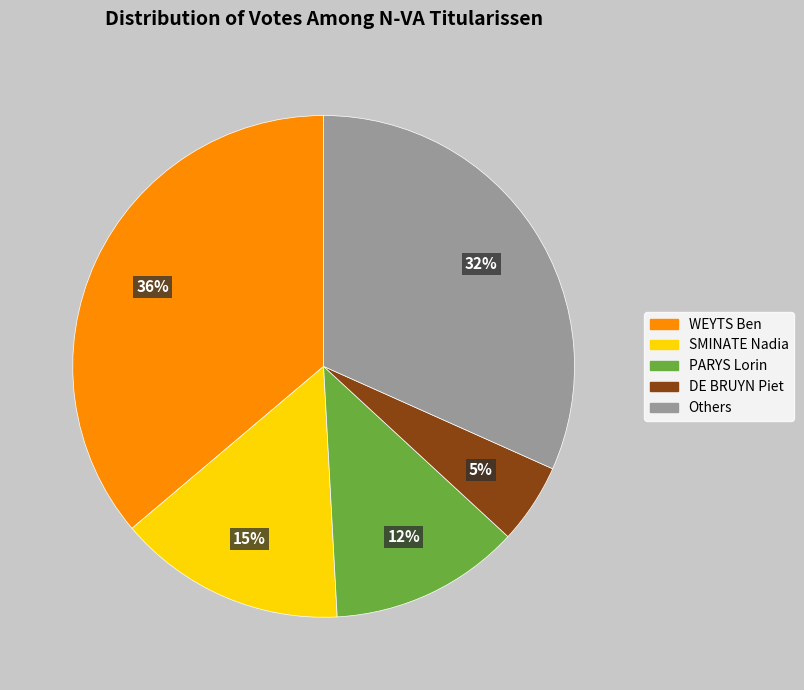

To the nearest percent, what is the difference between the largest and smallest slice percentages?

31%